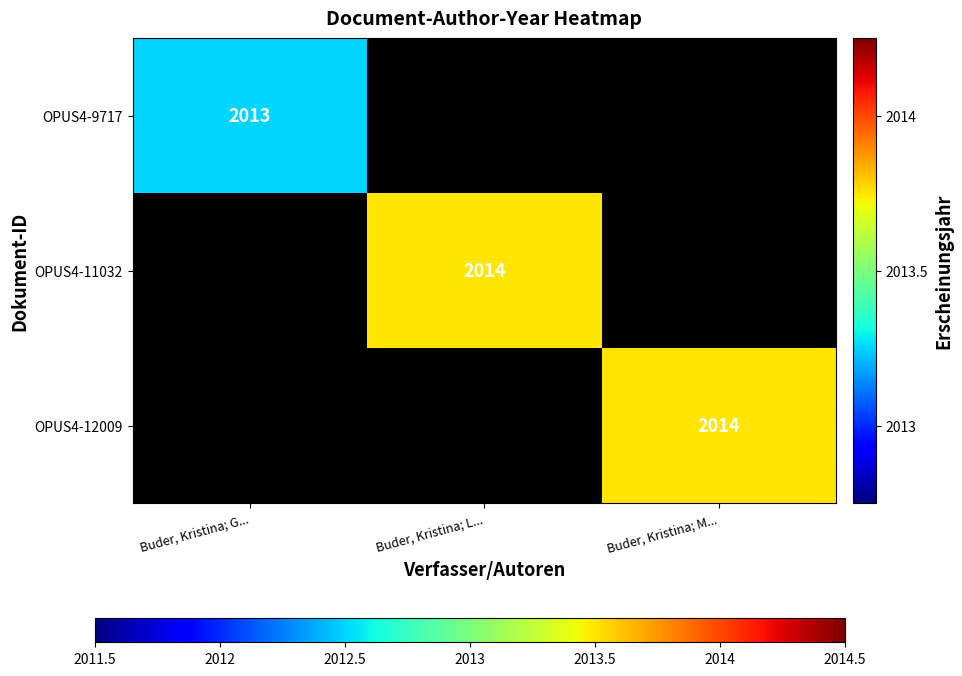

True or false: OPUS4-12009 has a value of 2660.6 at Buder, Kristina; M....

False